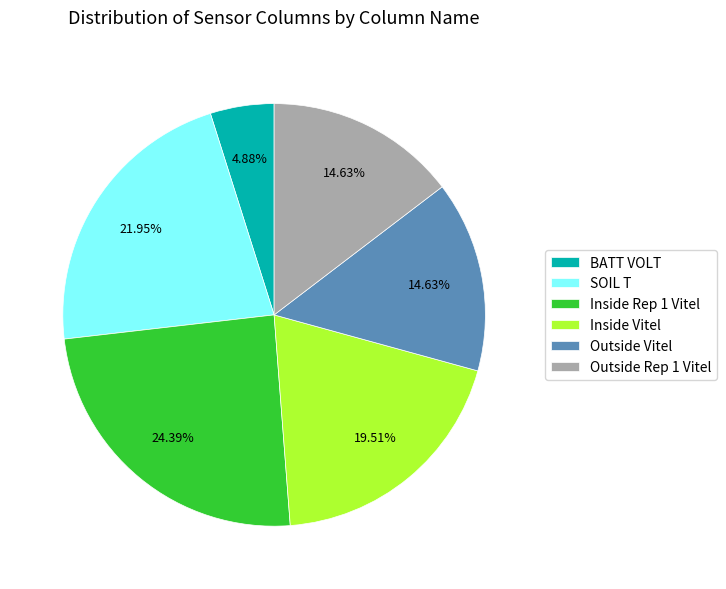

Is there a majority slice in this chart?

No